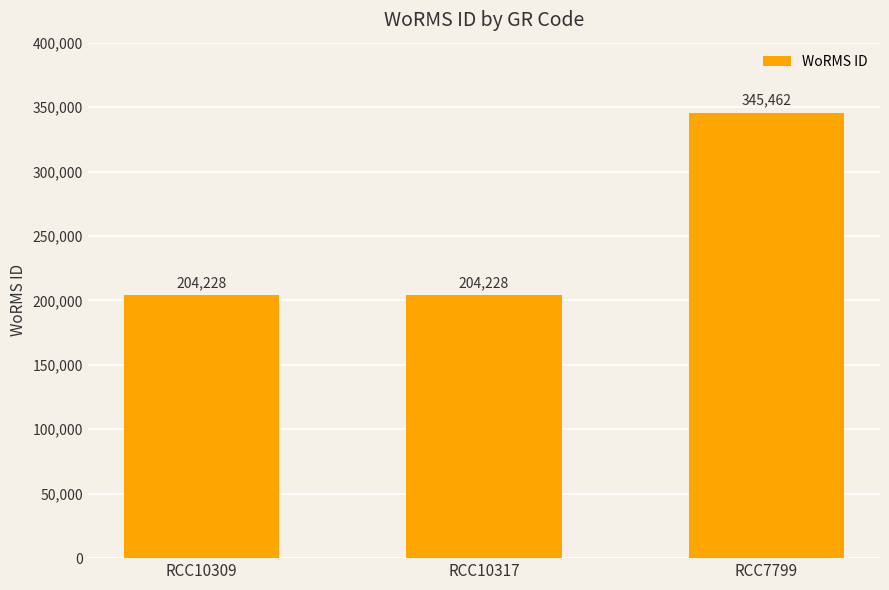

What is the sum of the values at RCC7799 and RCC10317?

549690